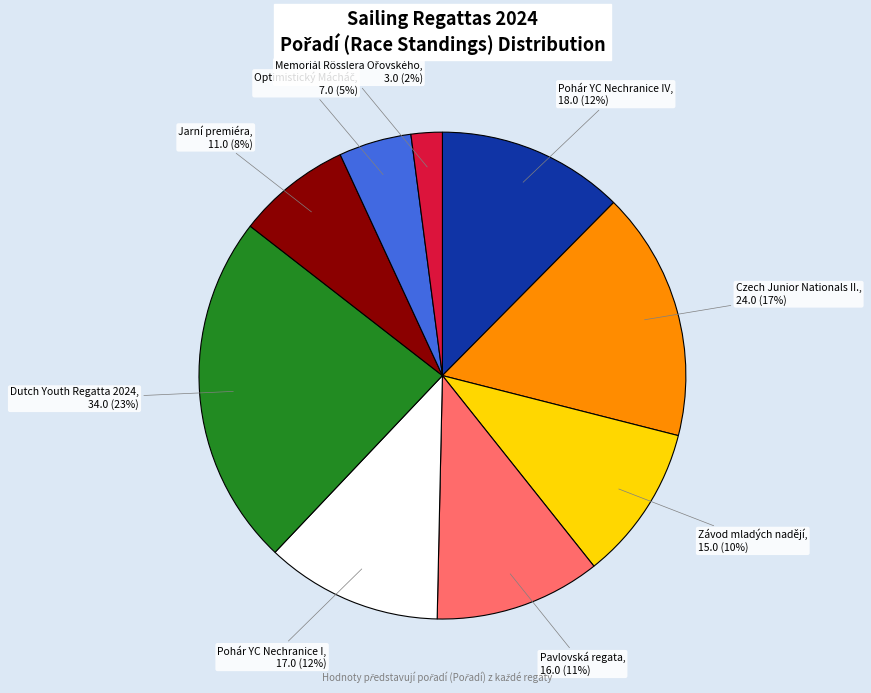

To the nearest percent, what percentage of the pie is Dutch Youth Regatta 2024?

23%